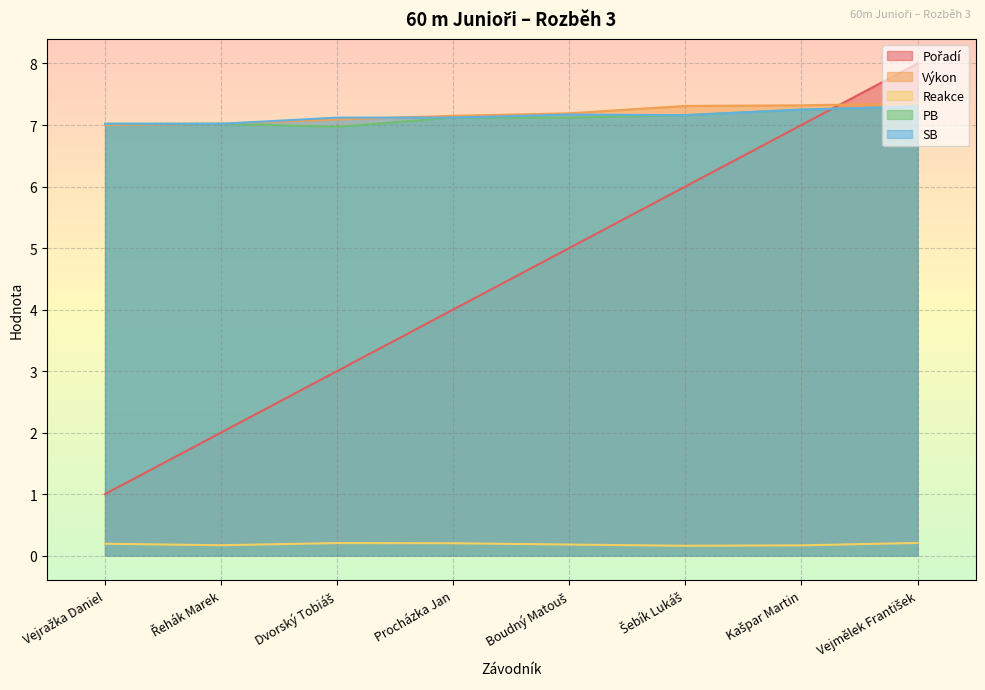

At how many categories does at least one series exceed 2?

8